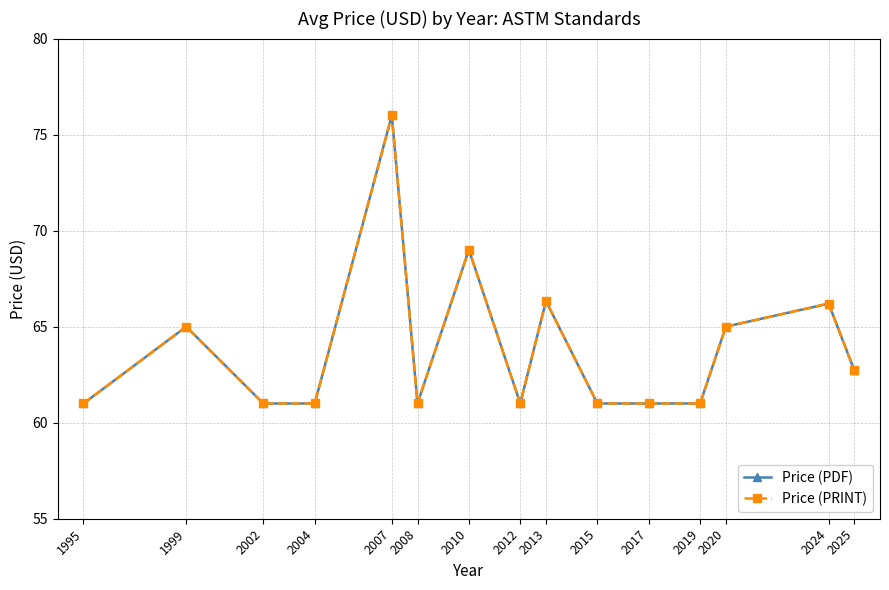

Does the chart have visible grid lines?

Yes